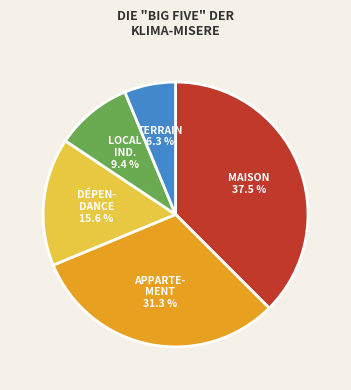

Count the number of slices in the pie.

5